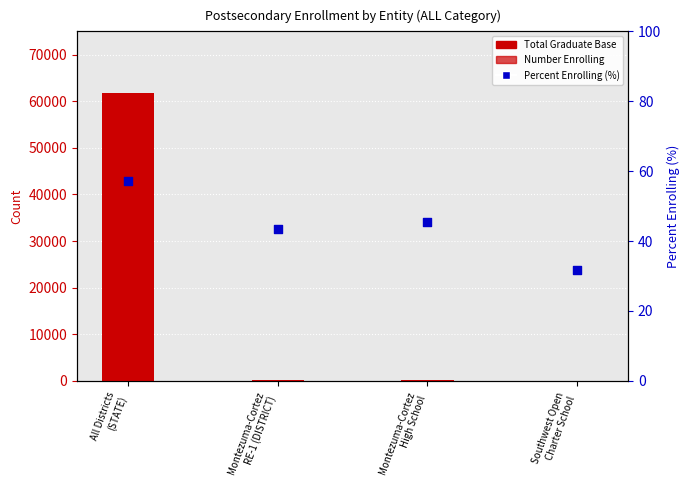

What are all the series names shown in the legend?

Total Graduate Base, Number Enrolling, Percent Enrolling (%)